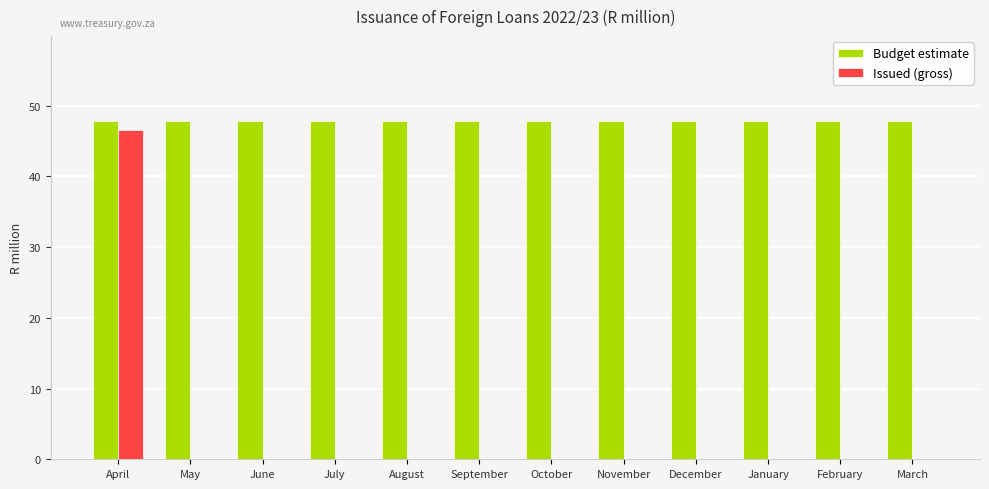

Reading right to left, list all the values displayed in this chart.

Budget estimate: March=47.9	February=47.9	January=47.9	December=47.9	November=47.9	October=47.9	September=47.9	August=47.9	July=47.9	June=47.9	May=47.9	April=47.9
Issued (gross): March=0.0	February=0.0	January=0.0	December=0.0	November=0.0	October=0.0	September=0.0	August=0.0	July=0.0	June=0.0	May=0.0	April=46.6